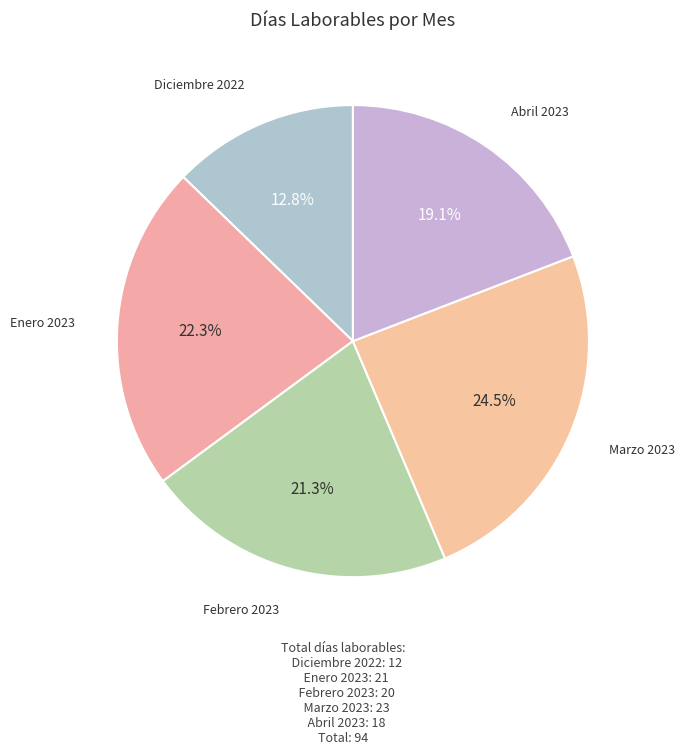

Which slice is the largest?

Marzo 2023